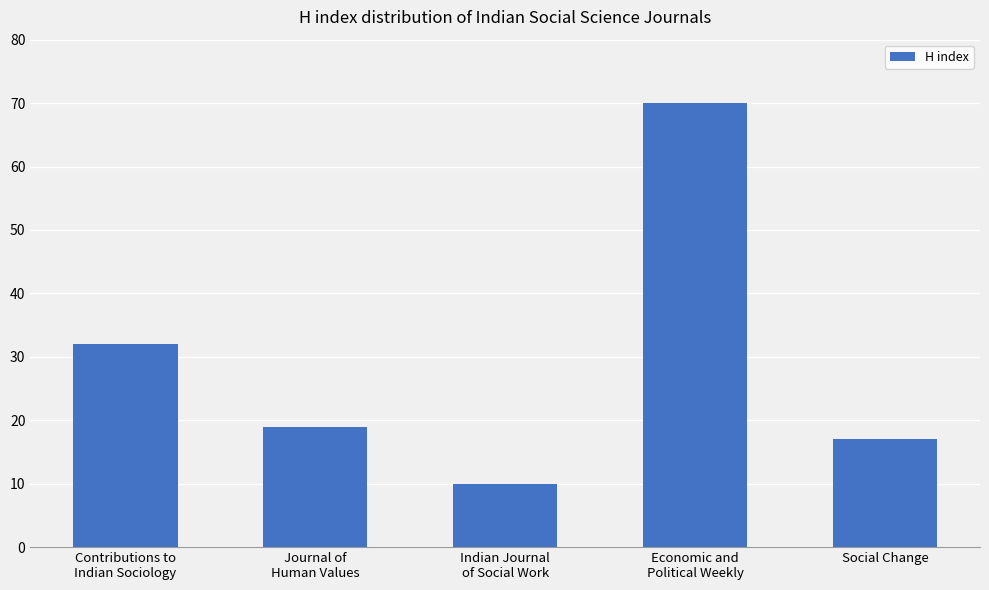

List the labels in order of value, largest first.

Economic and
Political Weekly, Contributions to
Indian Sociology, Journal of
Human Values, Social Change, Indian Journal
of Social Work